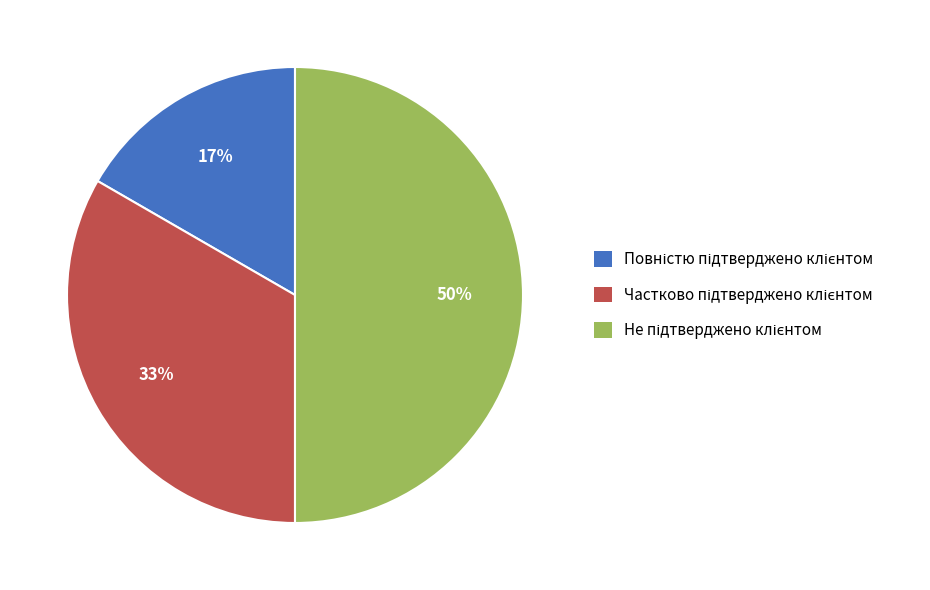

To the nearest percent, what is the difference between the largest and smallest slice percentages?

33%